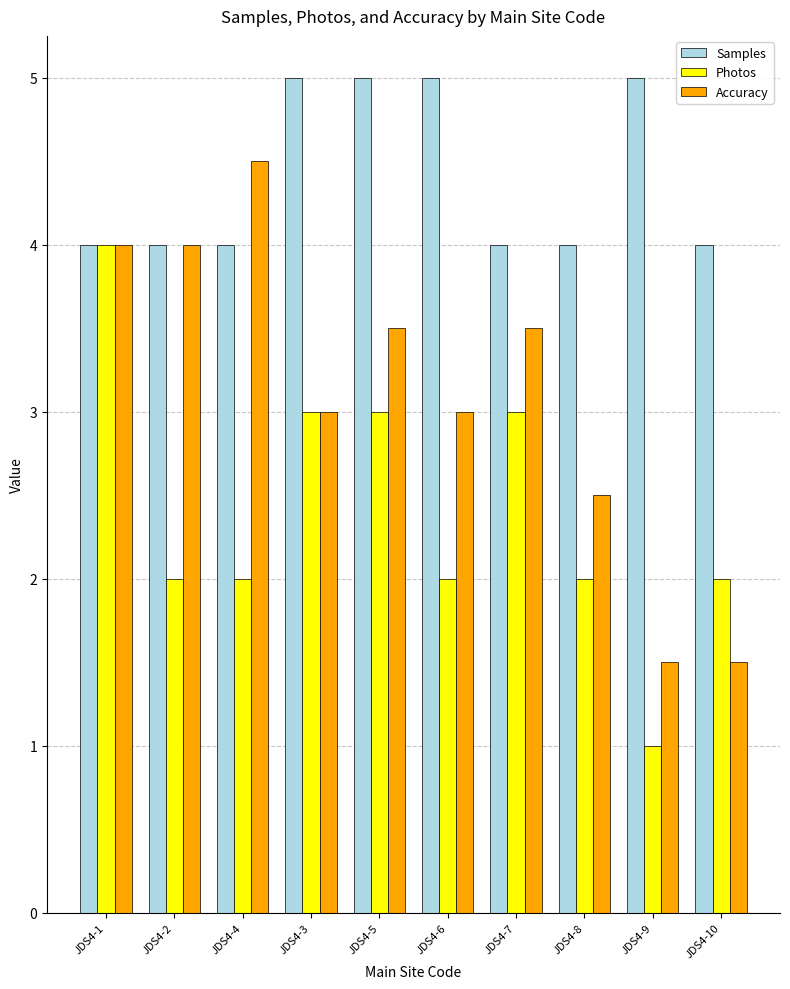

What is the difference between the Accuracy values at JDS4-6 and JDS4-4?

1.5